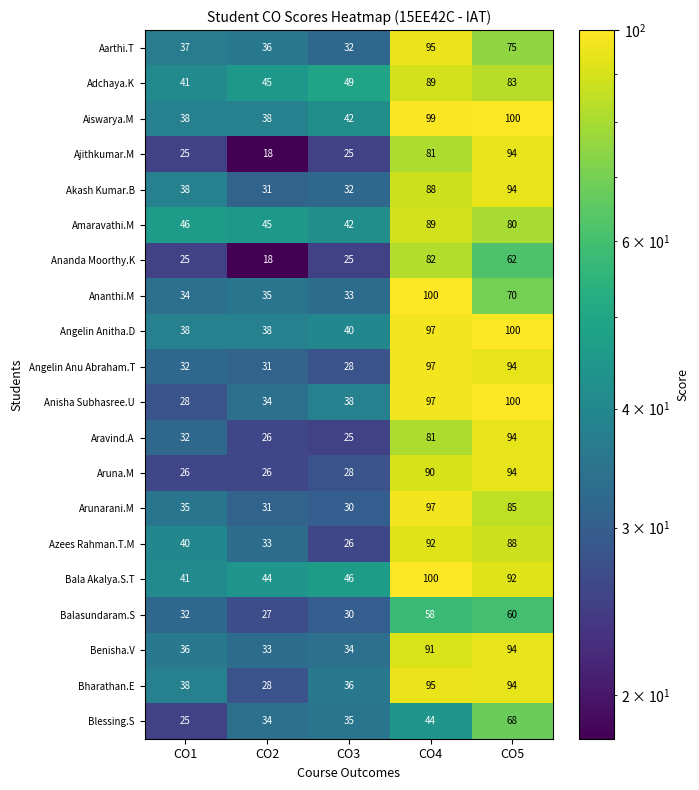

At which label is Aruna.M closest to 60?

CO4